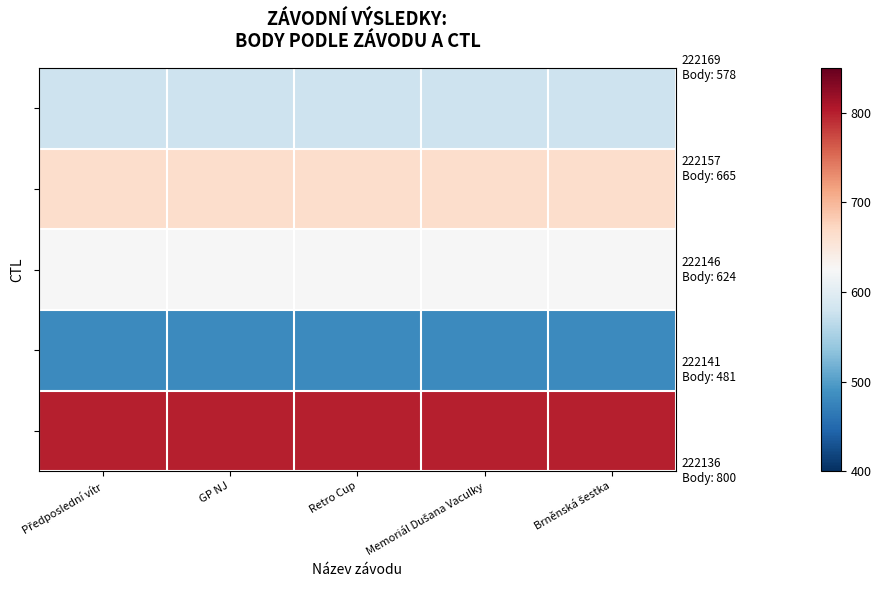

How many distinct data groups are displayed?

5